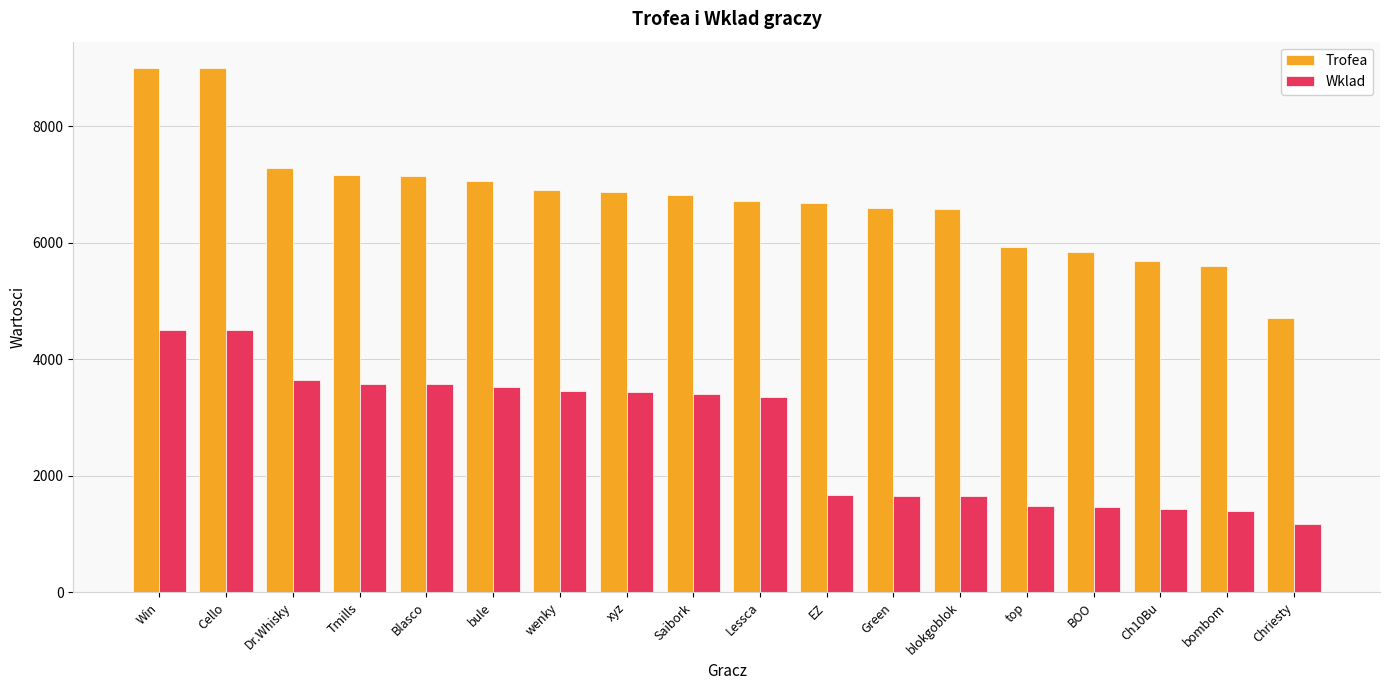

Which series has the largest total across all categories?

Trofea